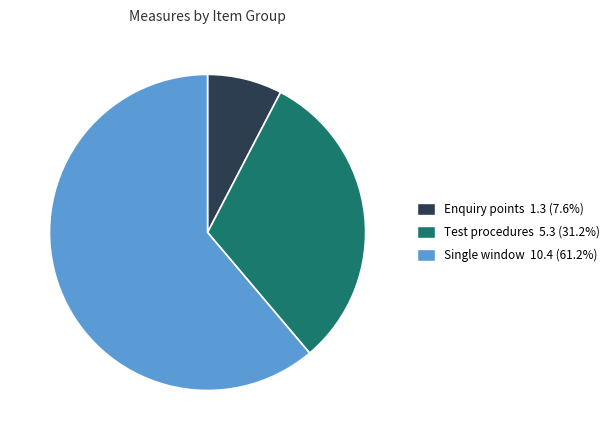

Is there a majority slice in this chart?

Yes